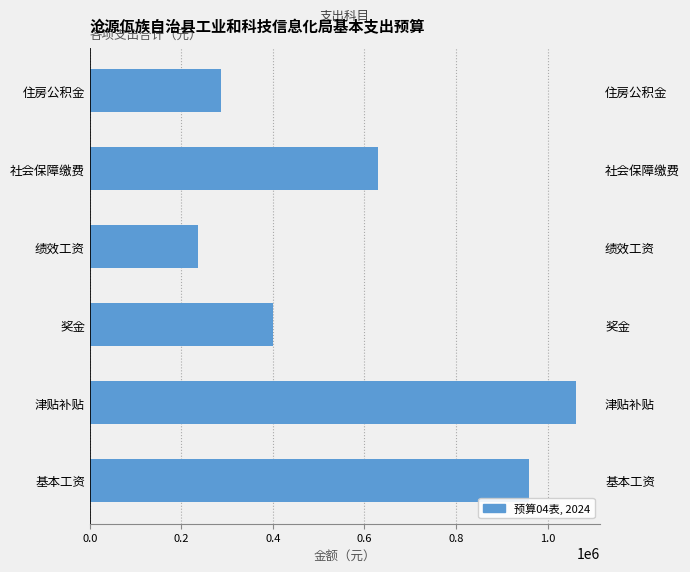

Reading left to right, extract all data points from this chart.

959484.0	1061844.0	400541.0	235188.0	628936.6	287346.4